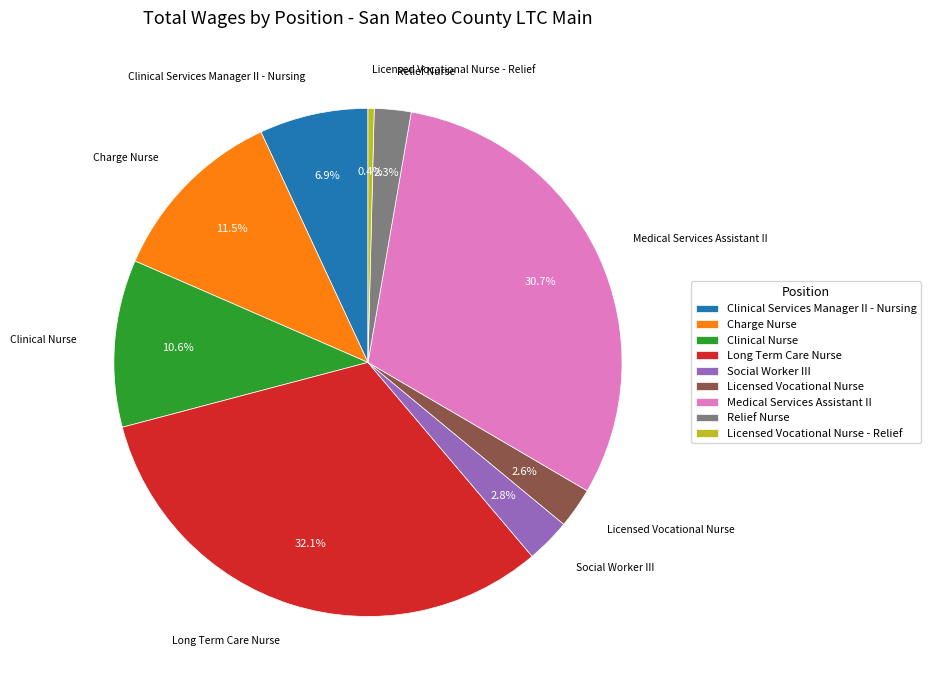

What percentage do Clinical Services Manager II - Nursing and Medical Services Assistant II together represent?

37.6%